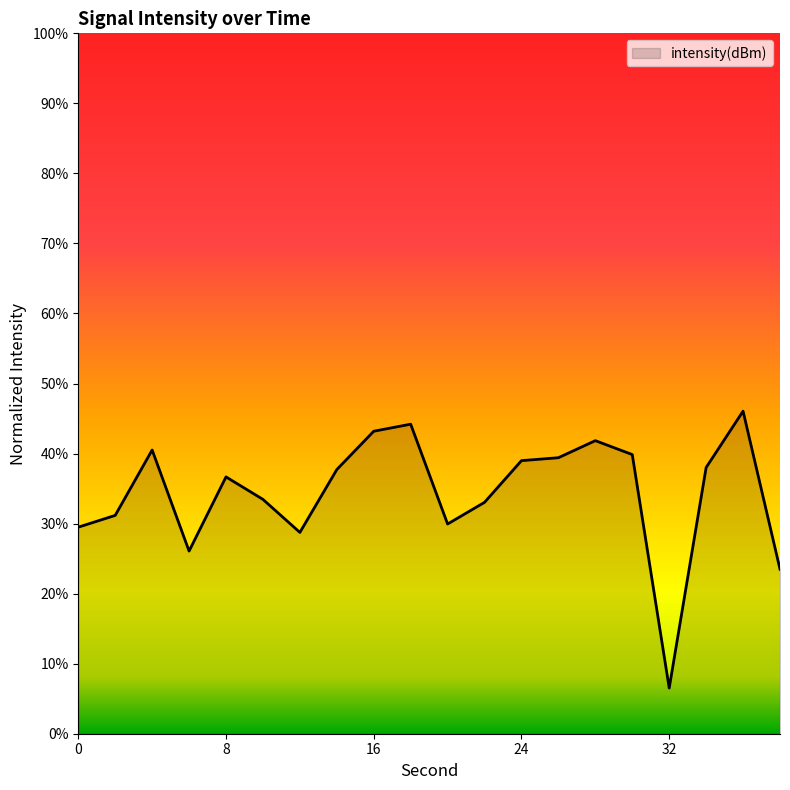

What is the difference between the maximum and minimum values?

39.5